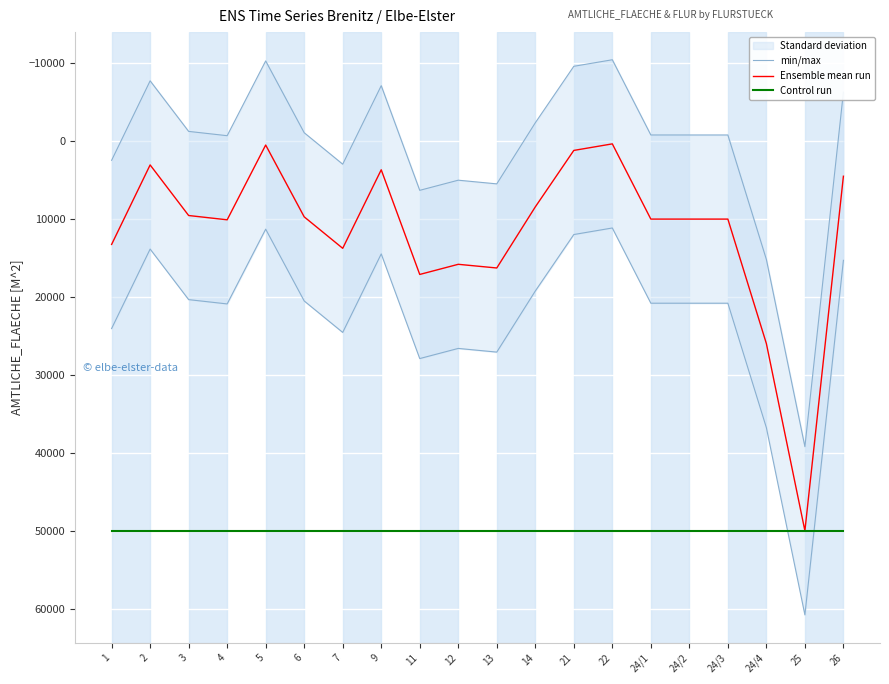

The value of Ensemble mean run at 24/4 is 25954. True or false?

True